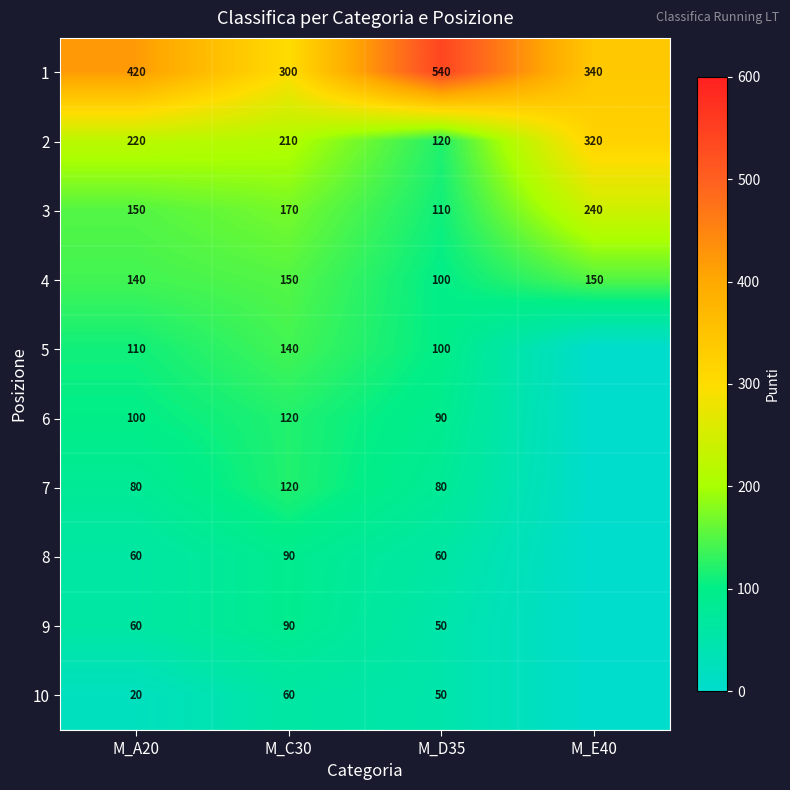

Is the value of 1 at M_C30 greater than the value of 10 at M_A20?

Yes